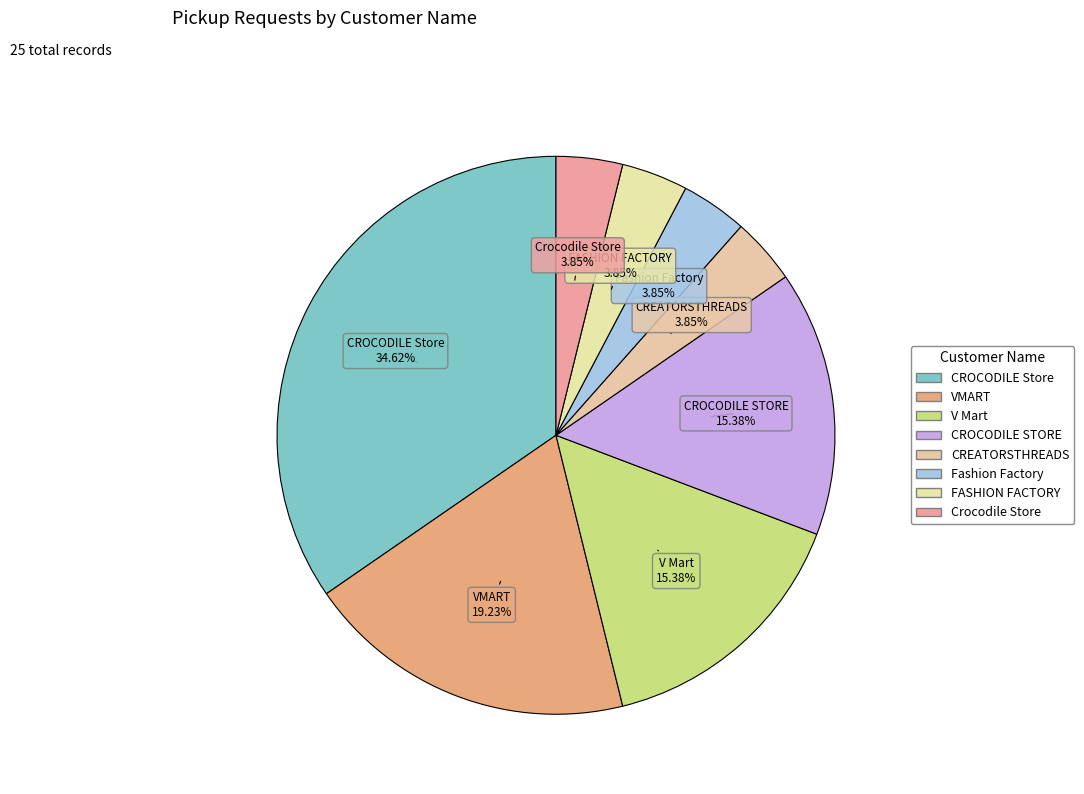

To the nearest percent, what is the difference between the Crocodile Store and CROCODILE Store slice percentages?

31%